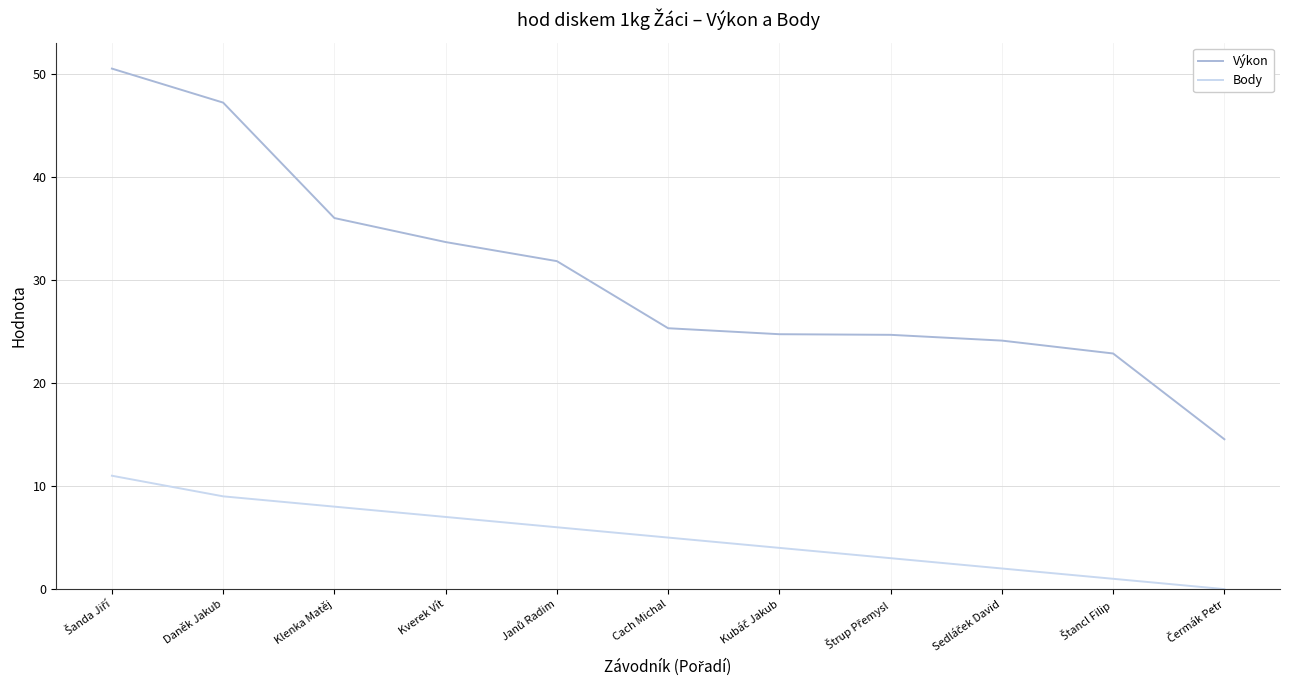

True or false: Body has more than 1 interior local peaks.

False